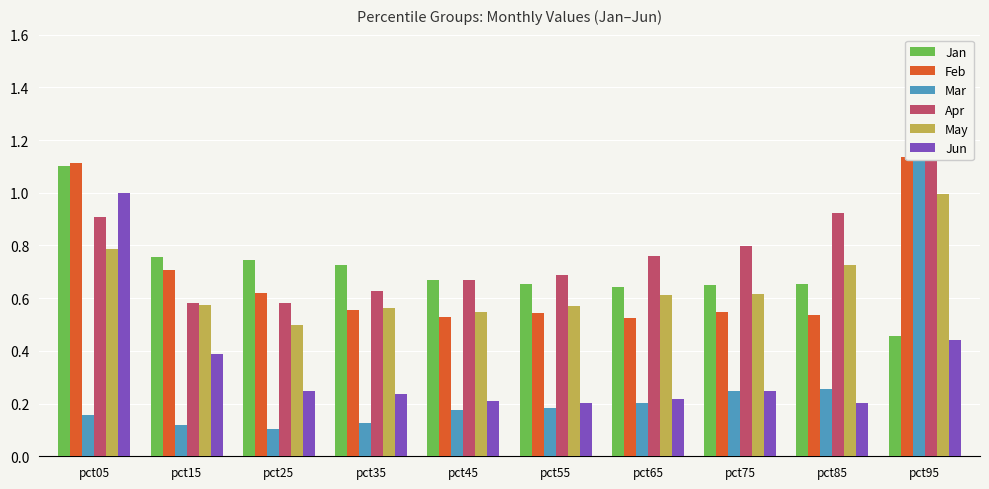

The May series shows 0.5 at pct25. True or false?

True